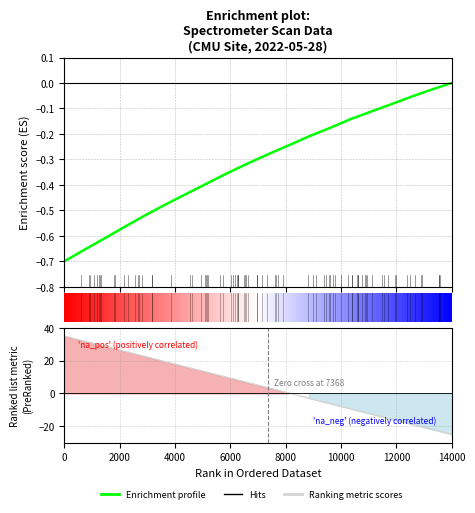

Does the chart display data point markers on the line(s)?

No